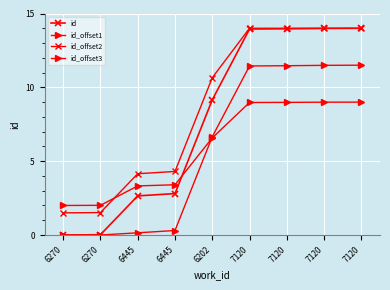

Which category has the lowest value in the id_offset1 series?

6270